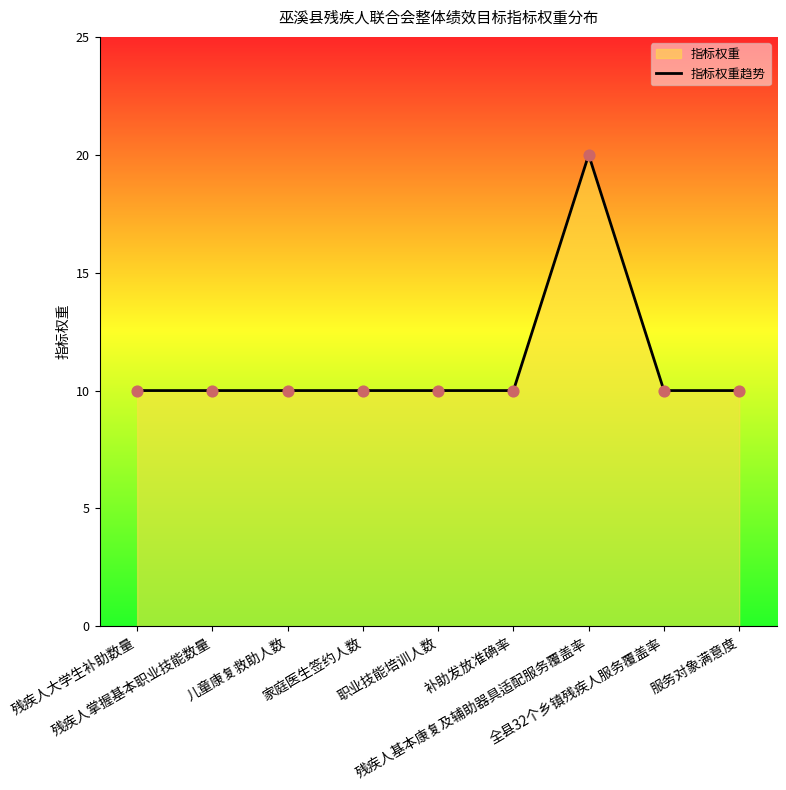

What is the ratio of the value at 残疾人大学生补助数量 to the value at 补助发放准确率?

1.0